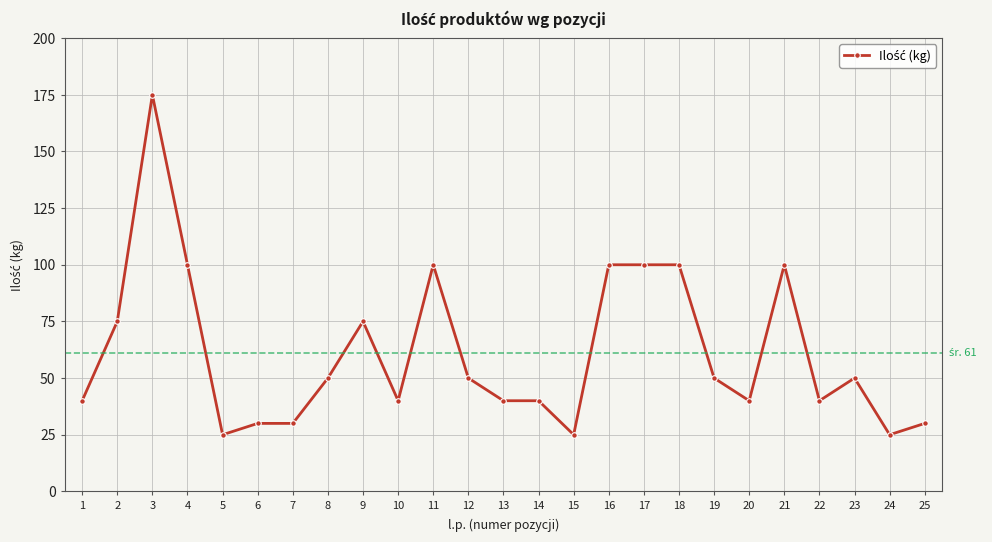

Count the number of data series in this chart.

1